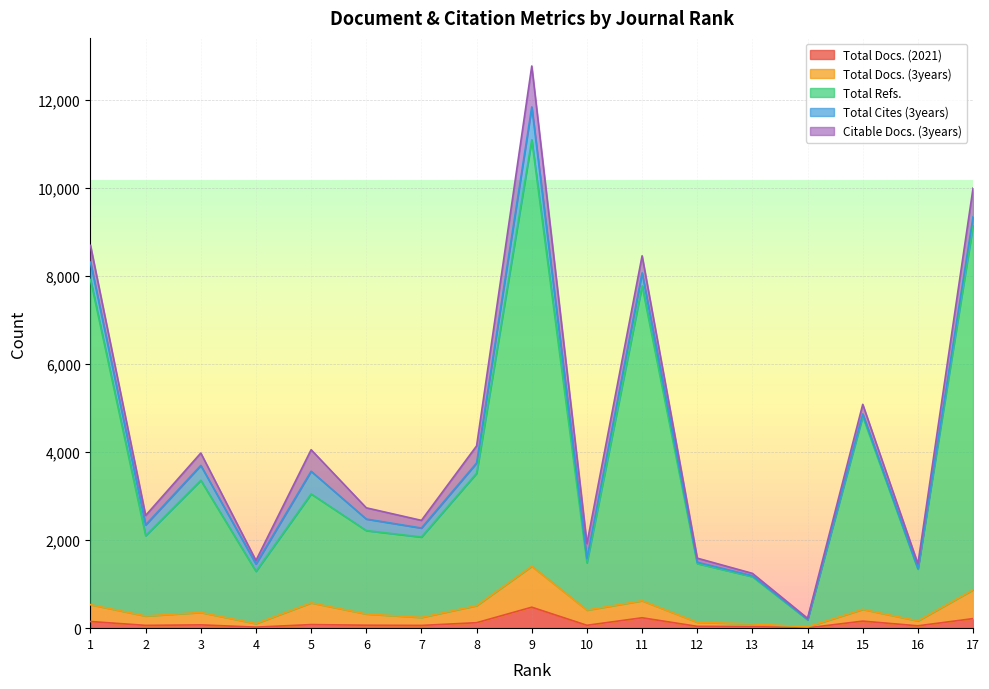

Where is the first local minimum for Total Docs. (2021)?

2